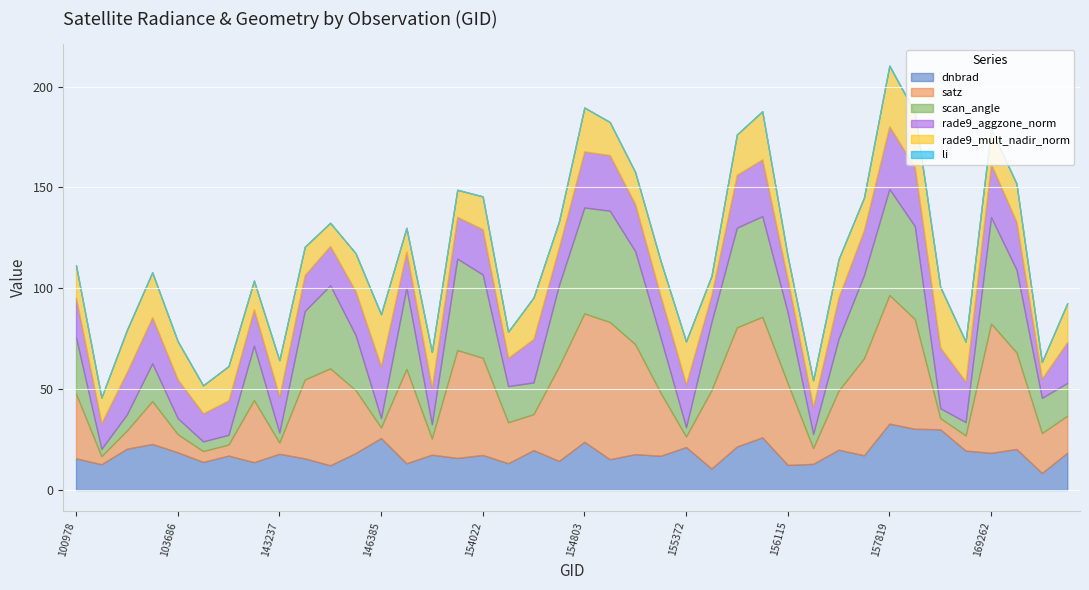

Rank the categories by rade9_mult_nadir_norm value from highest to lowest.

158374, 157819, 158016, 146385, 155937, 102352, 154803, 155372, 101728, 154406, 155739, 168722, 169799, 169440, 156479, 103686, 146194, 143237, 153371, 155191, 169262, 140142, 154819, 154022, 100978, 157034, 155011, 143043, 143430, 140142, 153652, 156294, 154213, 154607, 101102, 148741, 145028, 156115, 155557, 169621